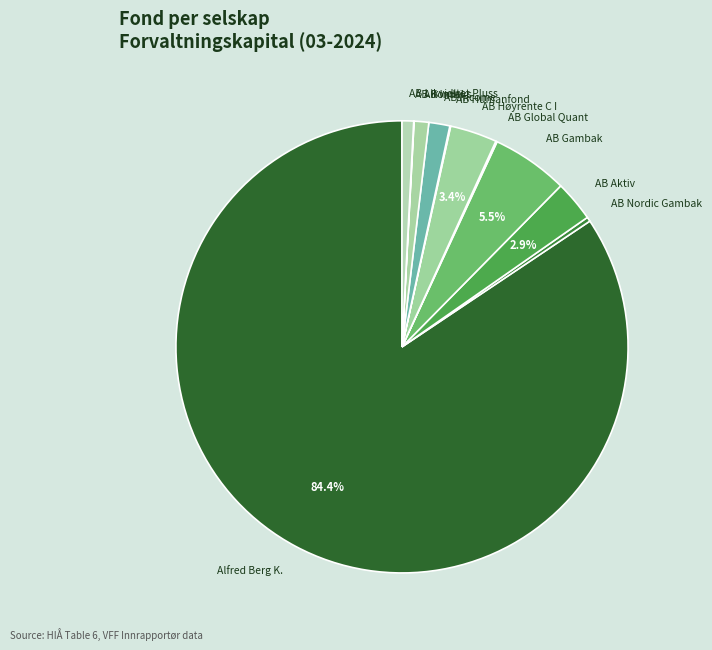

What is the largest slice in the pie chart?

Alfred Berg K.